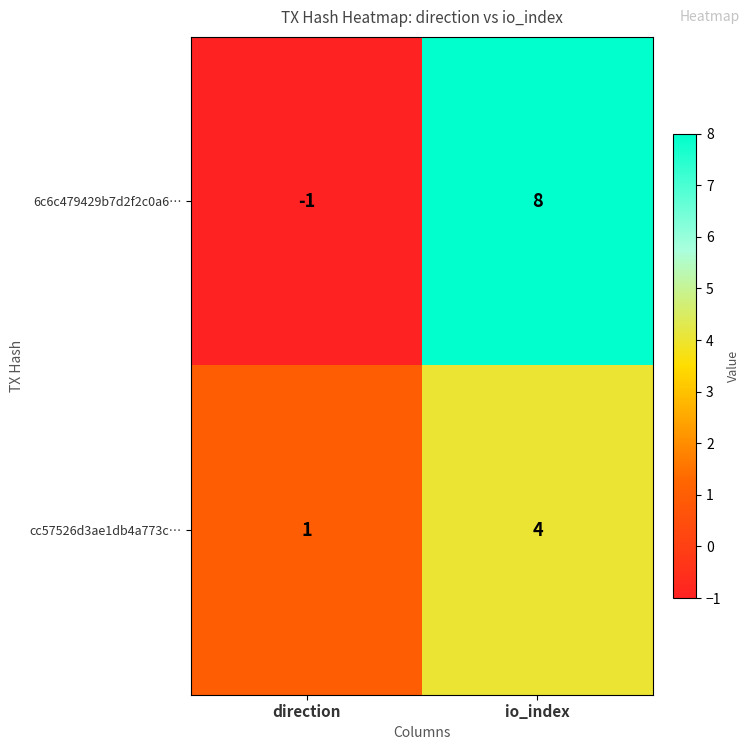

Between direction and io_index, which series saw the biggest shift?

6c6c479429b7d2f2c0a6…